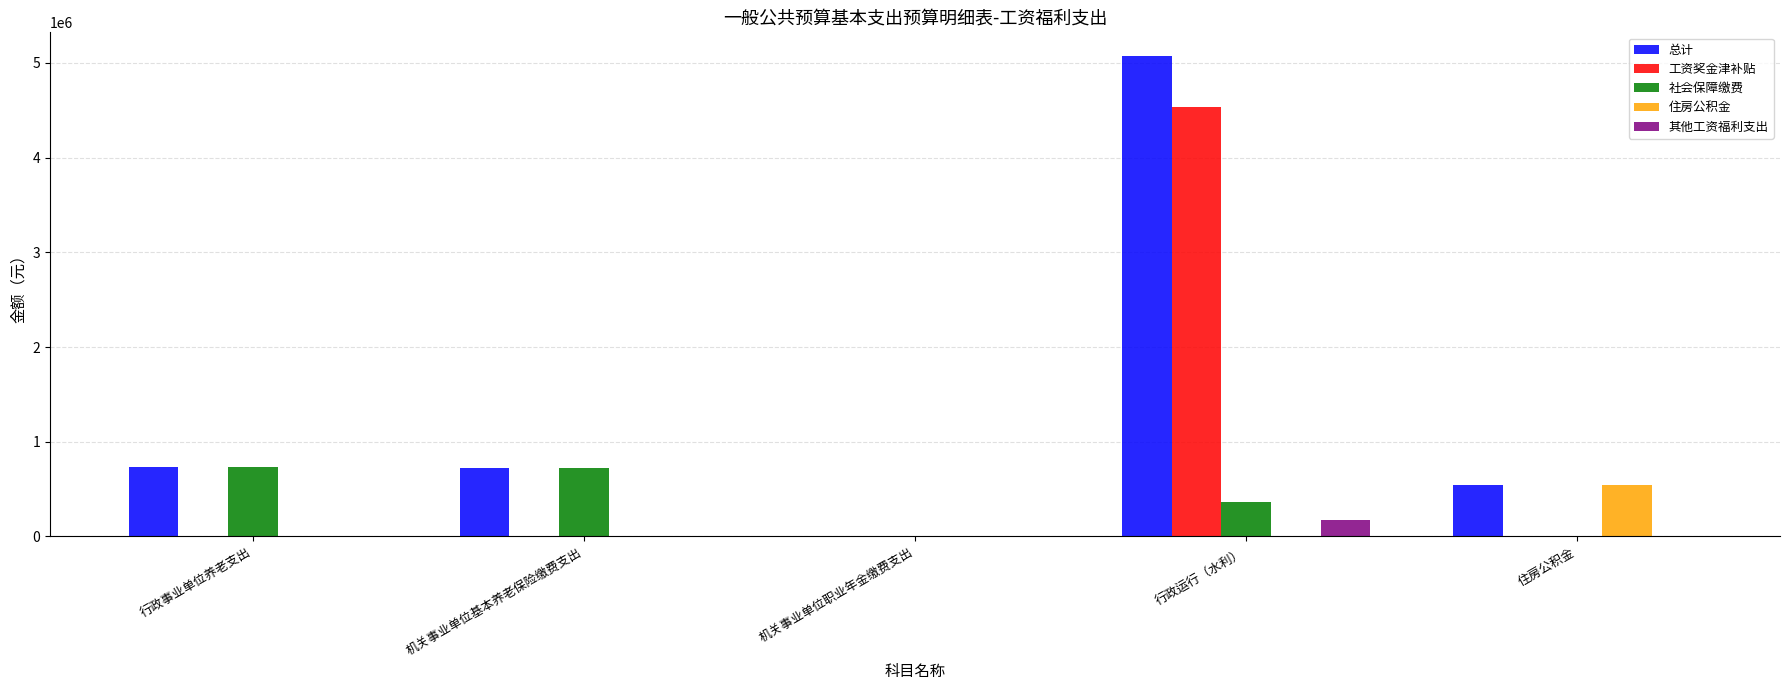

The 社会保障缴费 series shows 3856.3 at 机关事业单位职业年金缴费支出. True or false?

True